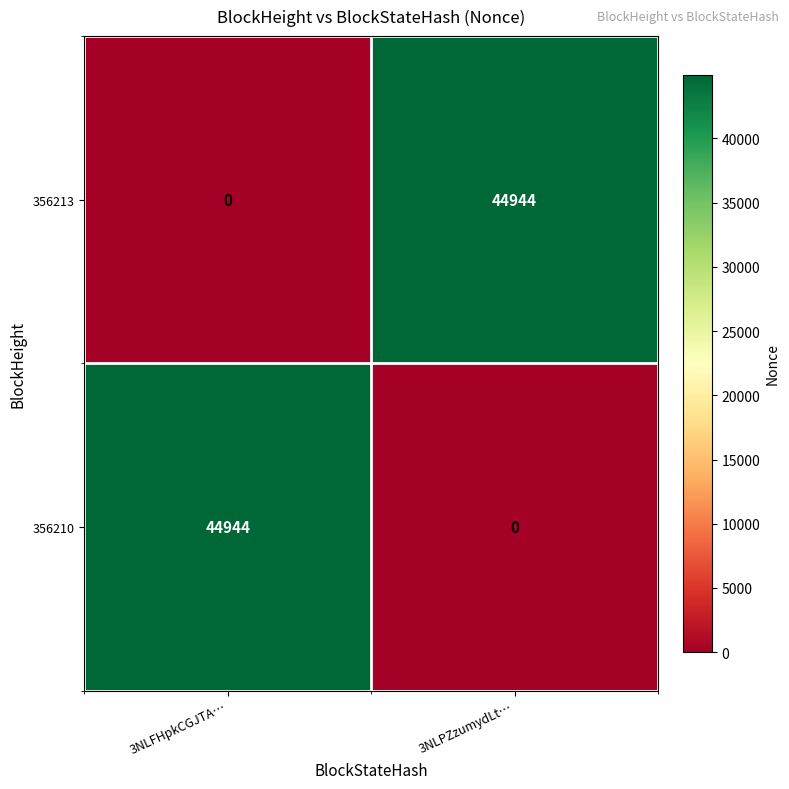

What is the total value across all series at 3NLFHpkCGJTA…?

44944